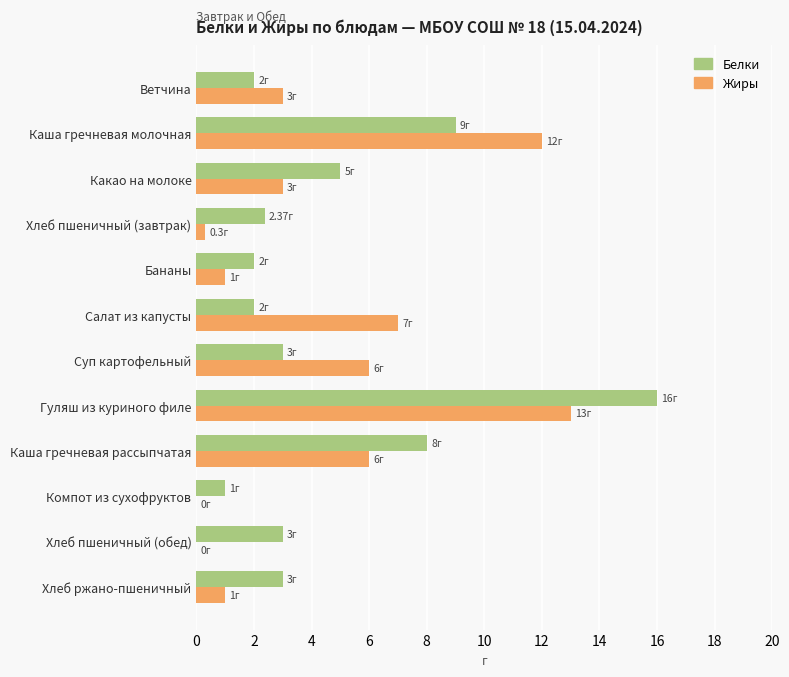

Which category has the highest value across all series?

Гуляш из куриного филе